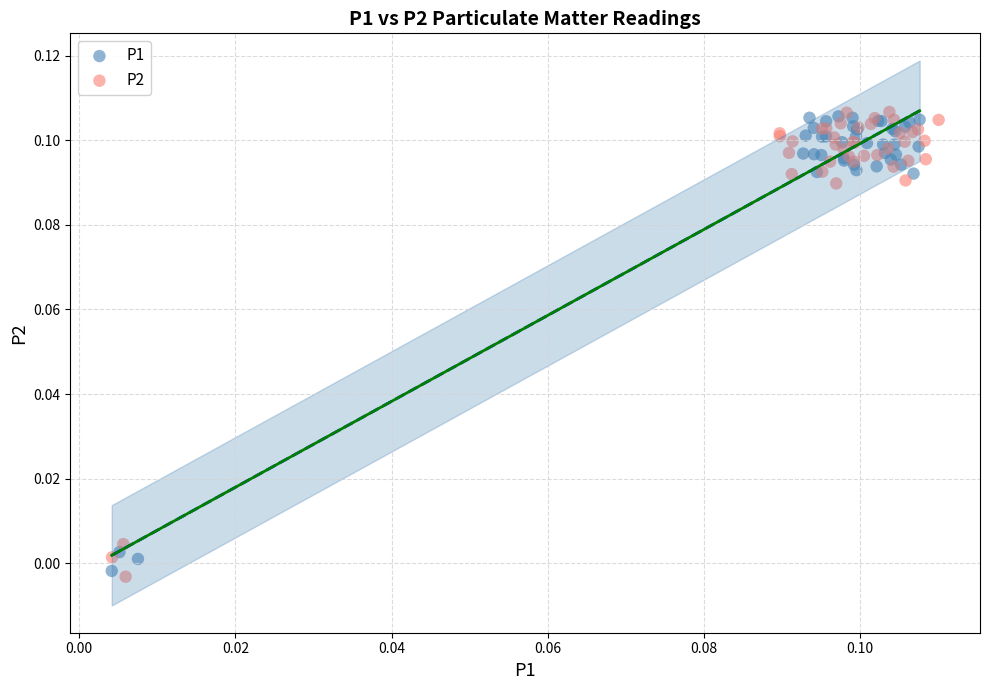

What are all the series names shown in the legend?

P1, P2